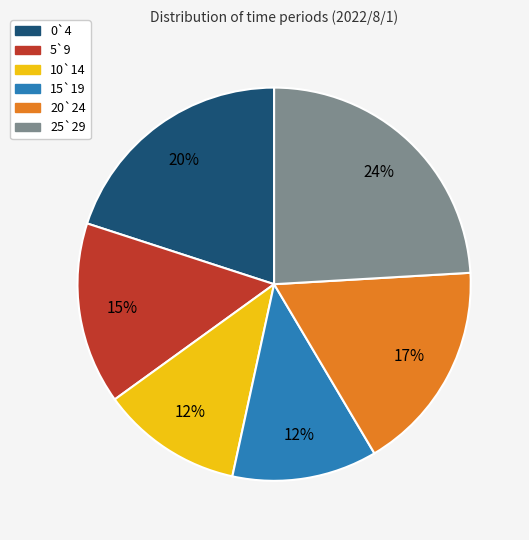

How many slices are in this pie chart?

6